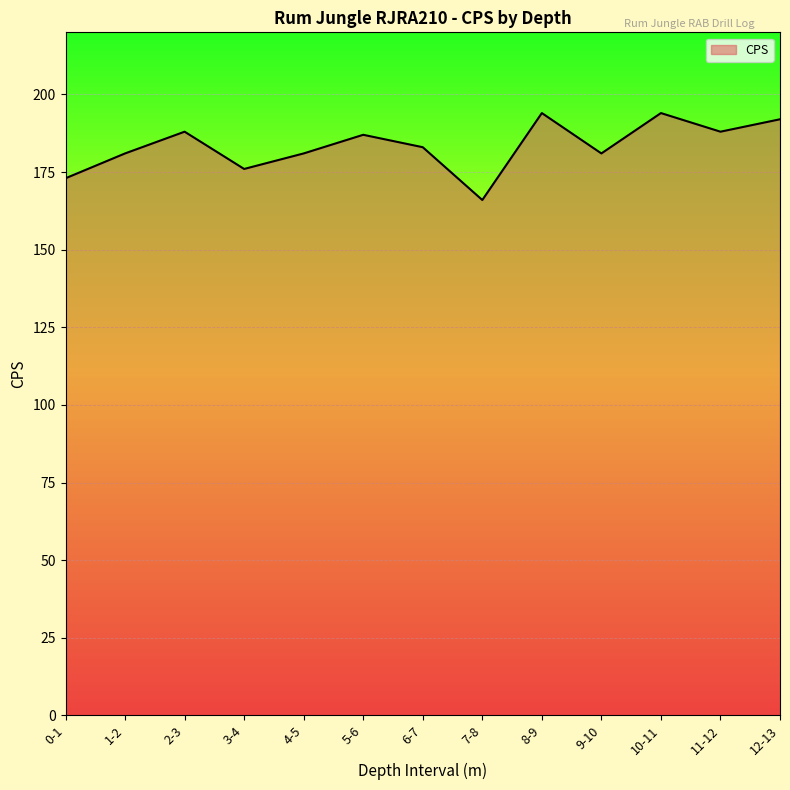

Does the chart have visible grid lines?

Yes